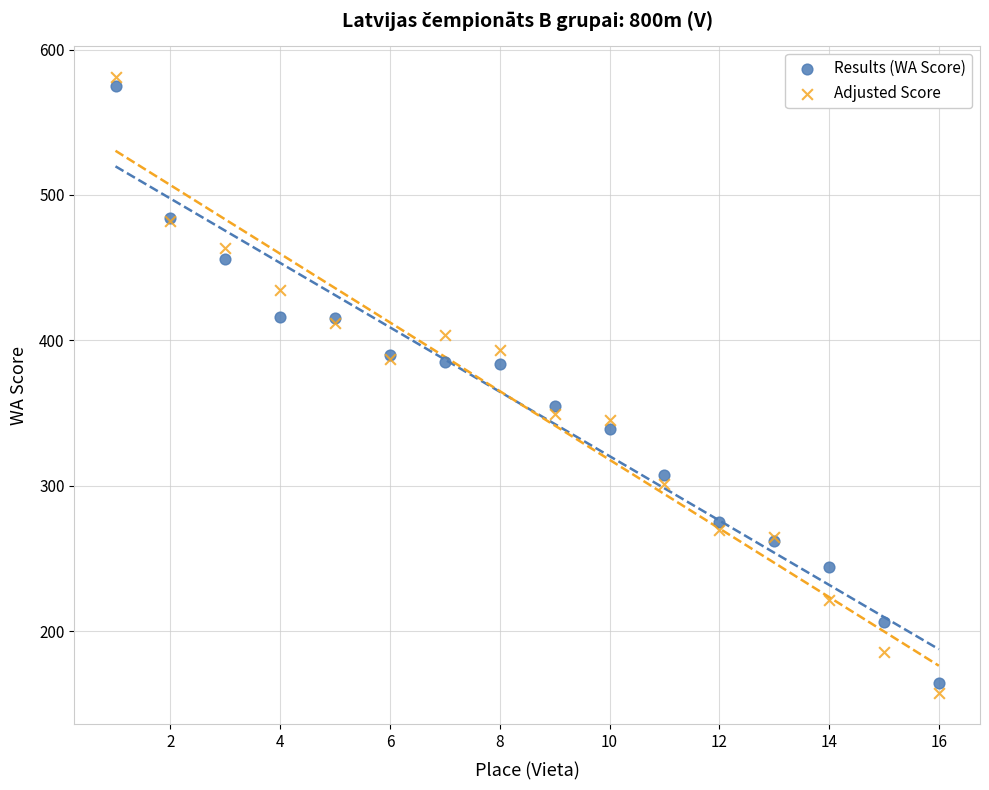

Which series has the largest Y range (max minus min)?

Adjusted Score